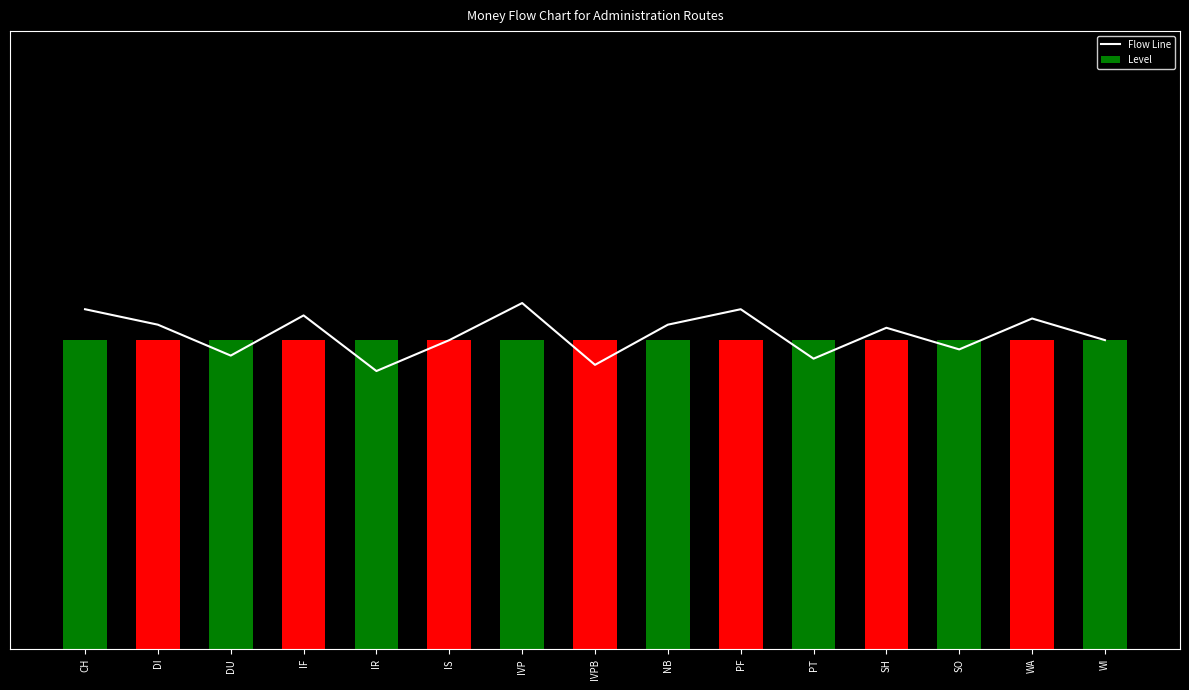

The Level series shows 1.0 at WI. True or false?

True